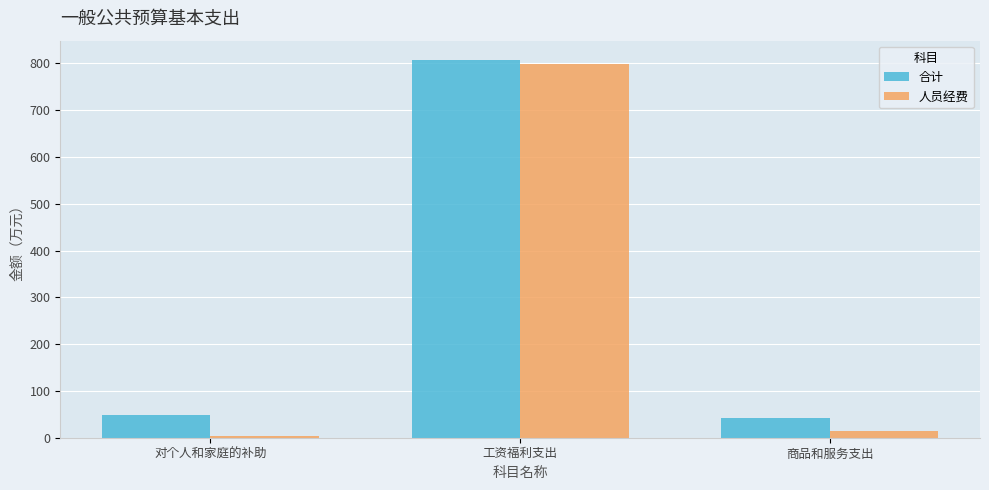

Which series changed the most between 工资福利支出 and 商品和服务支出?

人员经费